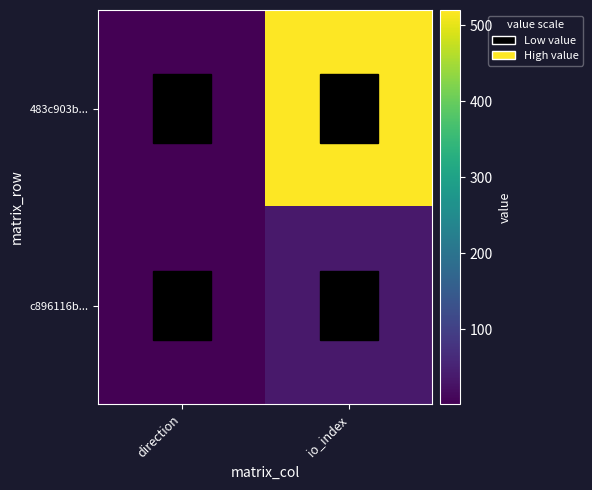

List the series in order of their peak value, lowest first.

c896116b..., 483c903b...